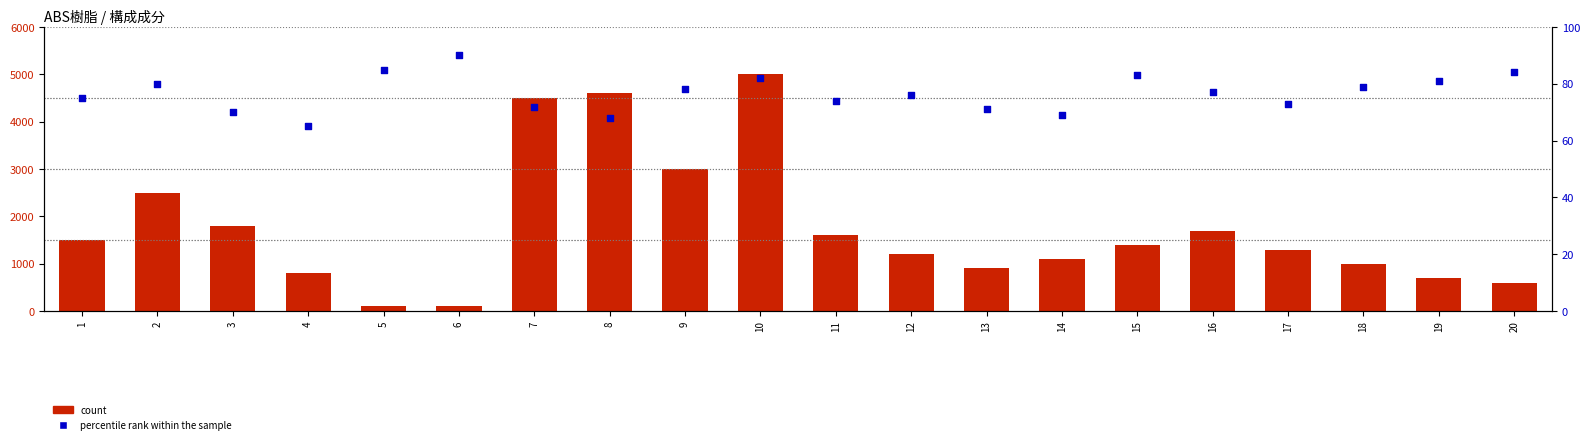

At how many categories does at least one series exceed 3531?

3